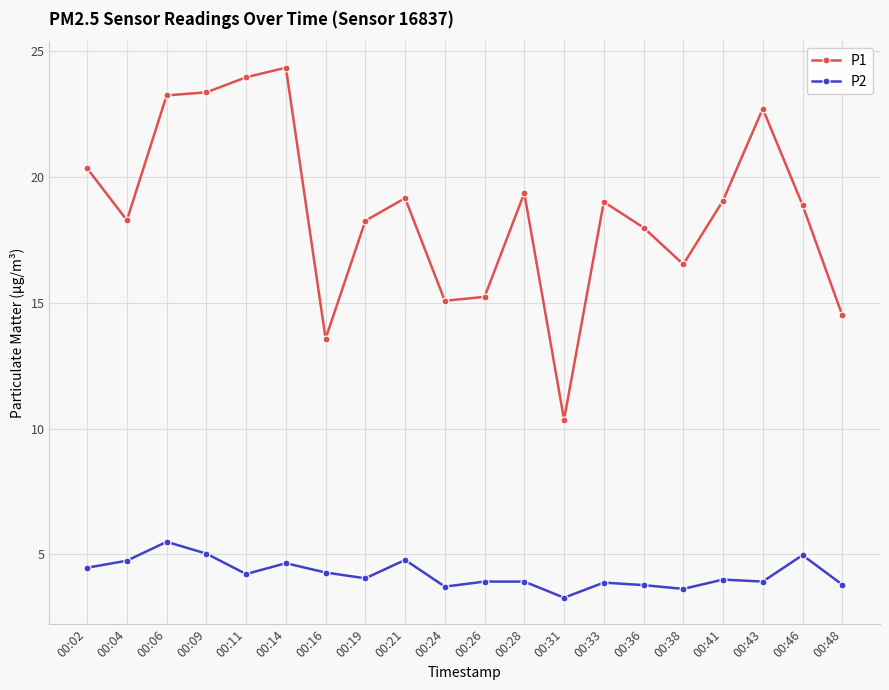

At which category does P1 reach its first local valley?

00:04